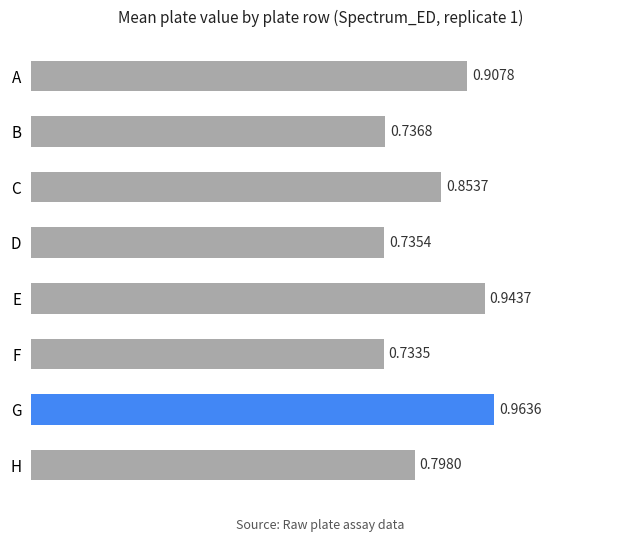

At which label is the value closest to 0?

F